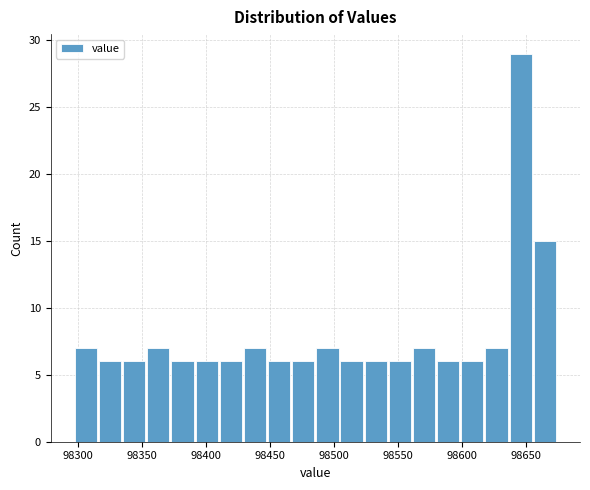

Around what value on the x-axis is the tallest bar? Give the approximate position of its centre, as read against the axis.

98645